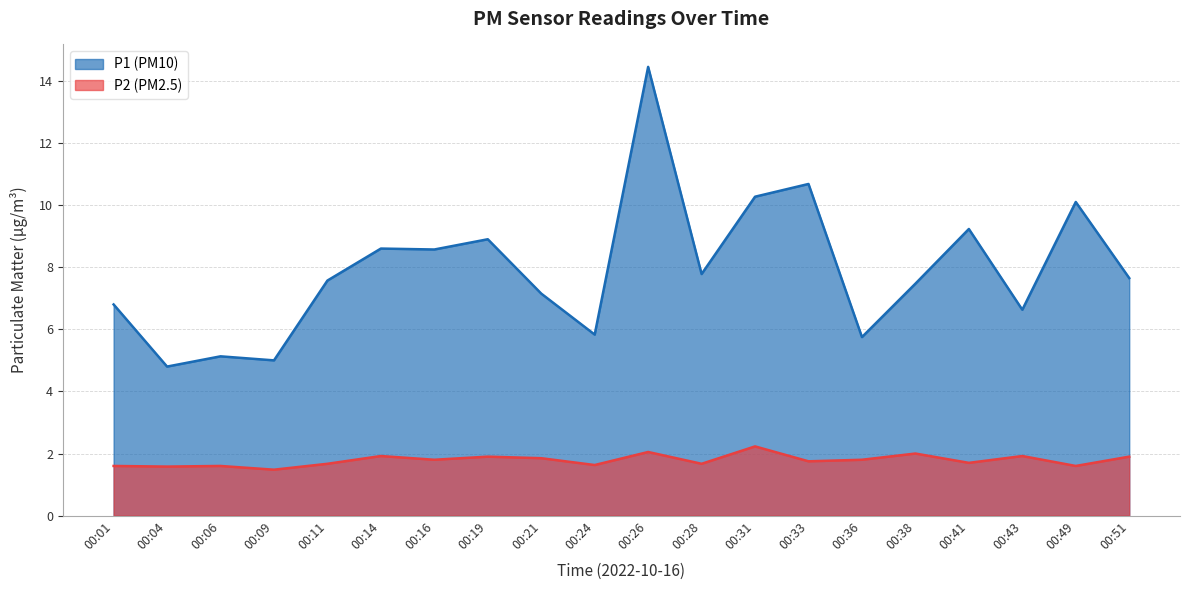

What is the value of the P2 point at the 9th from the left?

1.9